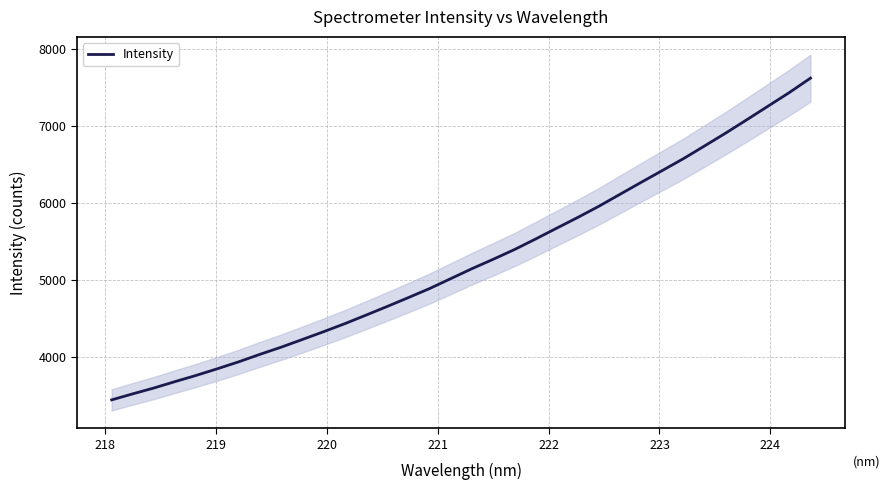

How many lines are shown in the chart?

1